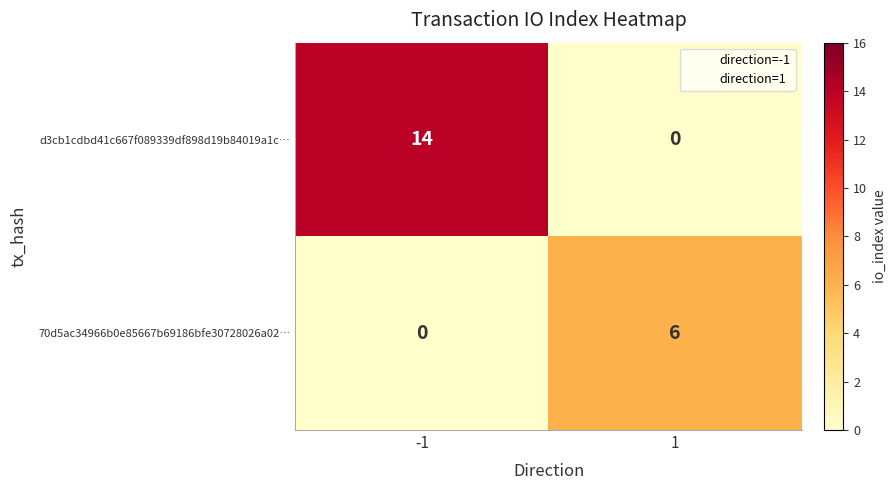

What is the difference between the maximum and minimum values in the d3cb1cdbd41c667f089339df898d19b84019a1c… series?

14